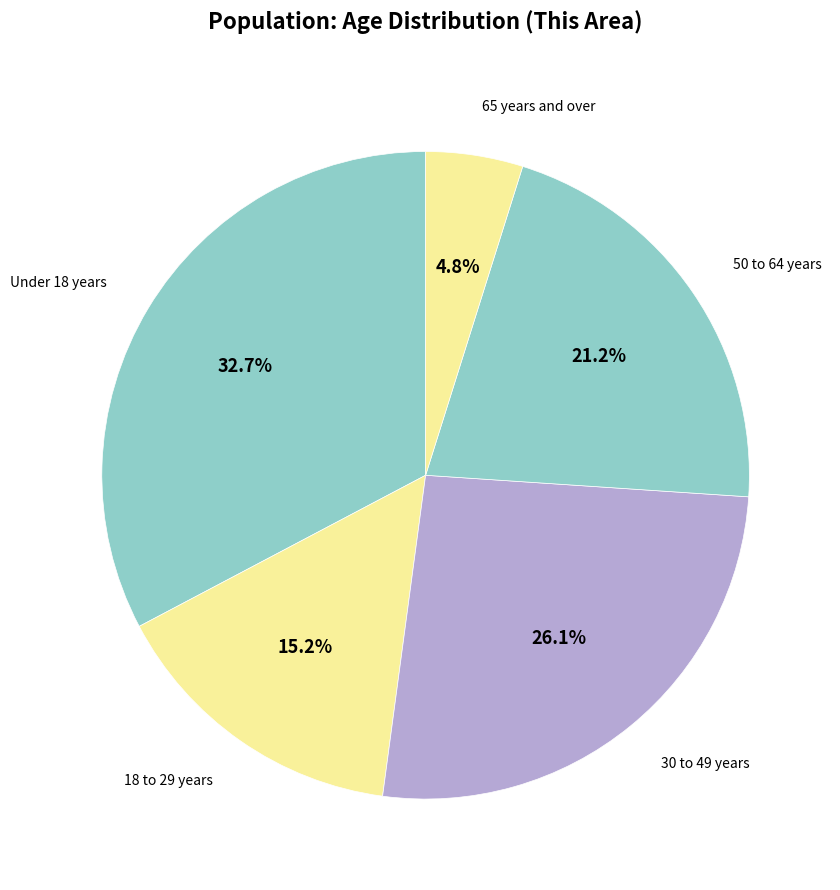

How many segments does this pie chart have?

5